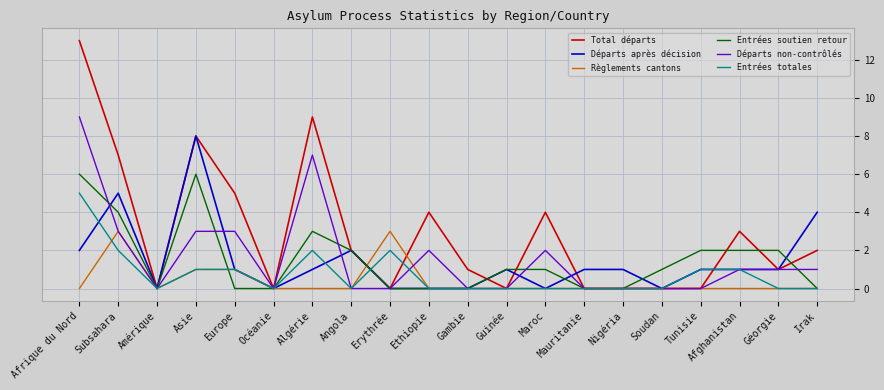

True or false: Départs après décision has more than 2 points higher than both neighbors.

True